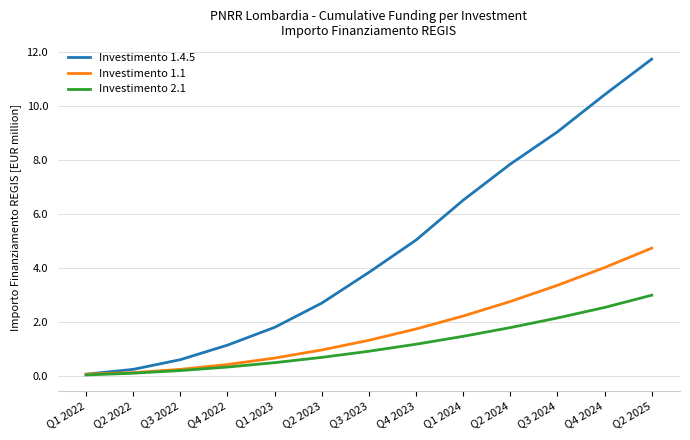

What is the spread (max minus min) of values at Q4 2024?

7895035